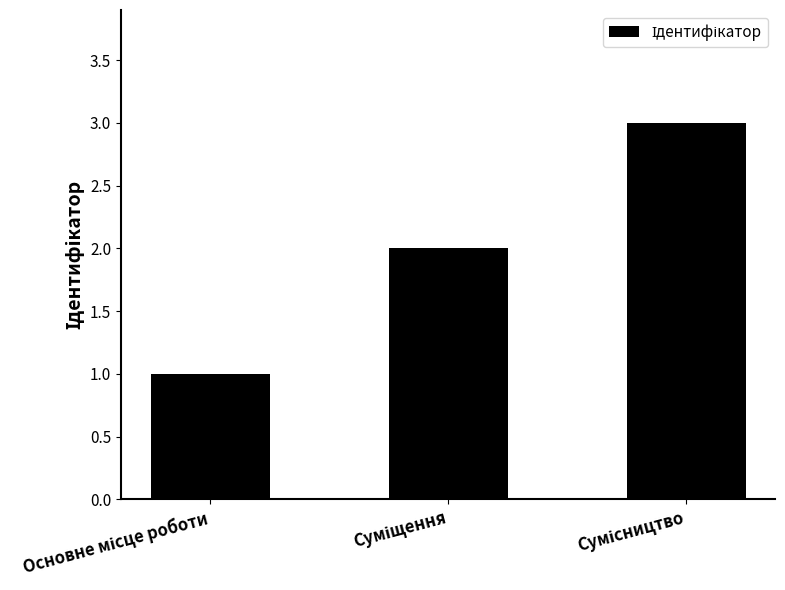

What is the sum of all values?

6